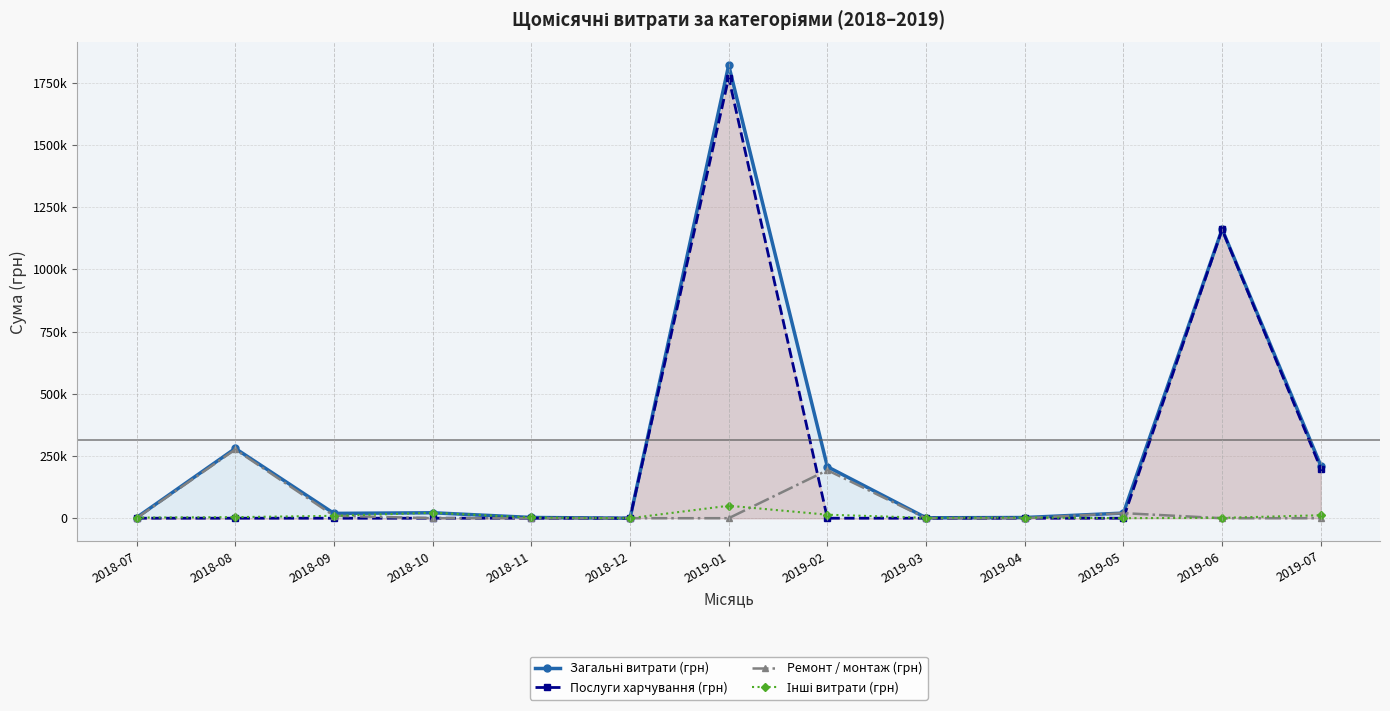

Reading left to right, list all the values displayed in this chart.

Загальні витрати (грн): 2018-07=2555.4	2018-08=280366.1	2018-09=19321.9	2018-10=21850.8	2018-11=2961.5	2018-12=0.0	2019-01=1820558.5	2019-02=206922.4	2019-03=1616.8	2019-04=2730.0	2019-05=20503.2	2019-06=1161463.8	2019-07=211438.1
Послуги харчування (грн): 2018-07=0.0	2018-08=0.0	2018-09=0.0	2018-10=0.0	2018-11=0.0	2018-12=0.0	2019-01=1770452.4	2019-02=0.0	2019-03=0.0	2019-04=0.0	2019-05=0.0	2019-06=1160128.0	2019-07=199566.4
Ремонт / монтаж (грн): 2018-07=0.0	2018-08=276082.0	2018-09=9800.0	2018-10=0.0	2018-11=0.0	2018-12=0.0	2019-01=0.0	2019-02=192865.6	2019-03=0.0	2019-04=0.0	2019-05=20300.0	2019-06=0.0	2019-07=0.0
Інші витрати (грн): 2018-07=2555.4	2018-08=4284.1	2018-09=9521.9	2018-10=21850.8	2018-11=2961.5	2018-12=0.0	2019-01=50106.1	2019-02=14056.8	2019-03=1616.8	2019-04=2730.0	2019-05=203.2	2019-06=1335.8	2019-07=11871.7